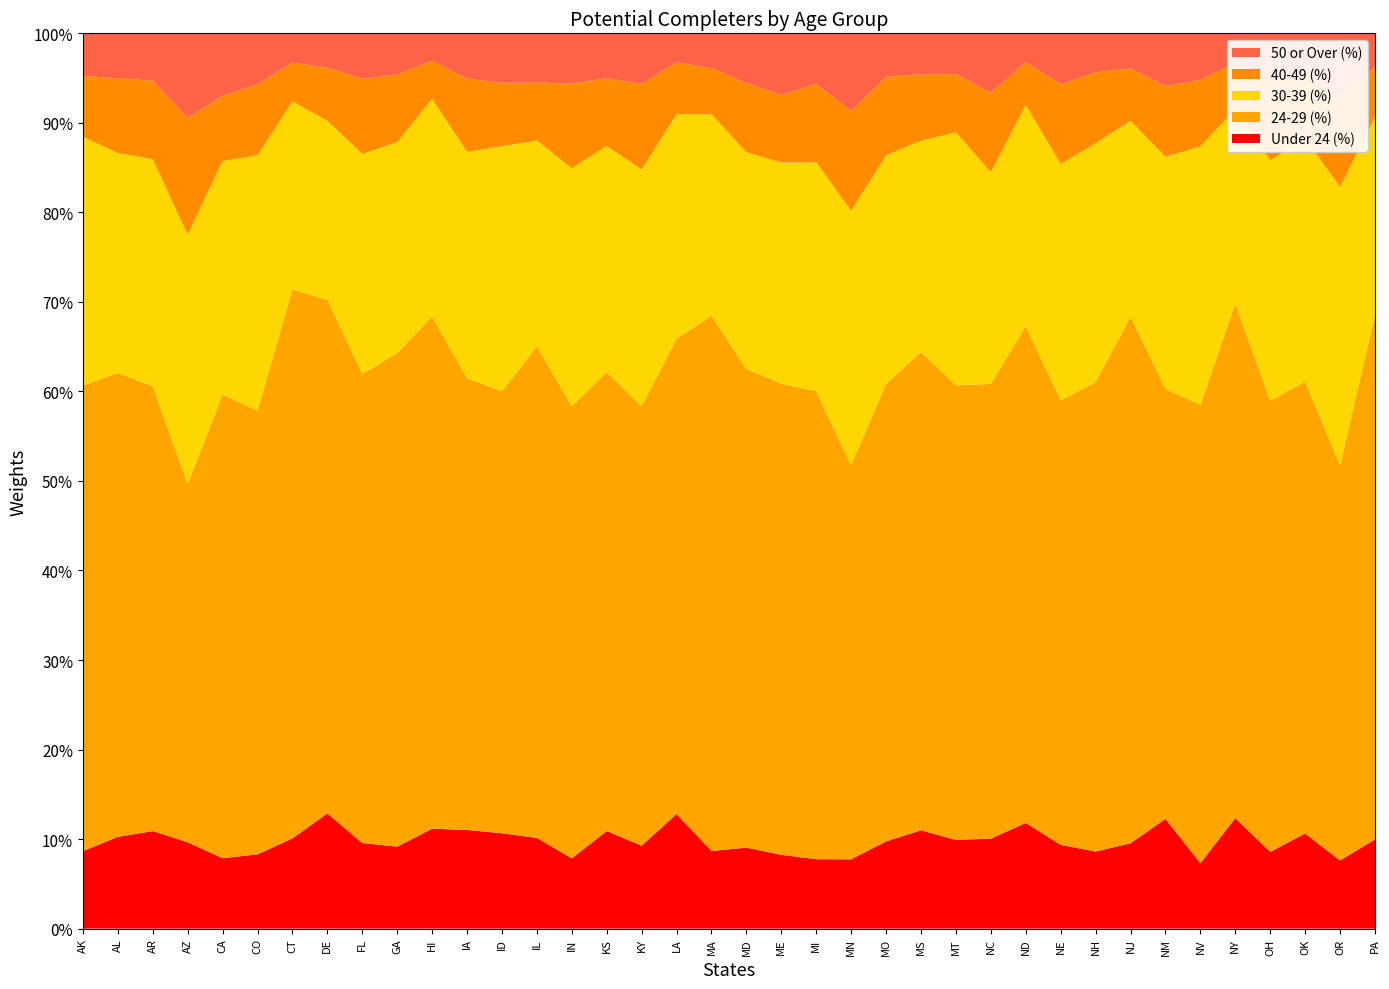

Reading right to left, list all the values displayed in this chart.

Under 24 (%): PA=0.1	OR=0.1	OK=0.1	OH=0.1	NY=0.1	NV=0.1	NM=0.1	NJ=0.1	NH=0.1	NE=0.1	ND=0.1	NC=0.1	MT=0.1	MS=0.1	MO=0.1	MN=0.1	MI=0.1	ME=0.1	MD=0.1	MA=0.1	LA=0.1	KY=0.1	KS=0.1	IN=0.1	IL=0.1	ID=0.1	IA=0.1	HI=0.1	GA=0.1	FL=0.1	DE=0.1	CT=0.1	CO=0.1	CA=0.1	AZ=0.1	AR=0.1	AL=0.1	AK=0.1
24-29 (%): PA=0.6	OR=0.4	OK=0.5	OH=0.5	NY=0.6	NV=0.5	NM=0.5	NJ=0.6	NH=0.5	NE=0.5	ND=0.6	NC=0.5	MT=0.5	MS=0.5	MO=0.5	MN=0.4	MI=0.5	ME=0.5	MD=0.5	MA=0.6	LA=0.5	KY=0.5	KS=0.5	IN=0.5	IL=0.5	ID=0.5	IA=0.5	HI=0.6	GA=0.6	FL=0.5	DE=0.6	CT=0.6	CO=0.5	CA=0.5	AZ=0.4	AR=0.5	AL=0.5	AK=0.5
30-39 (%): PA=0.2	OR=0.3	OK=0.3	OH=0.3	NY=0.2	NV=0.3	NM=0.3	NJ=0.2	NH=0.3	NE=0.3	ND=0.2	NC=0.2	MT=0.3	MS=0.2	MO=0.3	MN=0.3	MI=0.3	ME=0.2	MD=0.2	MA=0.2	LA=0.3	KY=0.3	KS=0.3	IN=0.3	IL=0.2	ID=0.3	IA=0.3	HI=0.2	GA=0.2	FL=0.2	DE=0.2	CT=0.2	CO=0.3	CA=0.3	AZ=0.3	AR=0.3	AL=0.2	AK=0.3
40-49 (%): PA=0.1	OR=0.1	OK=0.1	OH=0.1	NY=0.1	NV=0.1	NM=0.1	NJ=0.1	NH=0.1	NE=0.1	ND=0.0	NC=0.1	MT=0.1	MS=0.1	MO=0.1	MN=0.1	MI=0.1	ME=0.1	MD=0.1	MA=0.1	LA=0.1	KY=0.1	KS=0.1	IN=0.1	IL=0.1	ID=0.1	IA=0.1	HI=0.0	GA=0.1	FL=0.1	DE=0.1	CT=0.0	CO=0.1	CA=0.1	AZ=0.1	AR=0.1	AL=0.1	AK=0.1
50 or Over (%): PA=0.0	OR=0.1	OK=0.0	OH=0.1	NY=0.0	NV=0.1	NM=0.1	NJ=0.0	NH=0.0	NE=0.1	ND=0.0	NC=0.1	MT=0.0	MS=0.0	MO=0.0	MN=0.1	MI=0.1	ME=0.1	MD=0.1	MA=0.0	LA=0.0	KY=0.1	KS=0.1	IN=0.1	IL=0.1	ID=0.1	IA=0.1	HI=0.0	GA=0.0	FL=0.1	DE=0.0	CT=0.0	CO=0.1	CA=0.1	AZ=0.1	AR=0.1	AL=0.1	AK=0.0